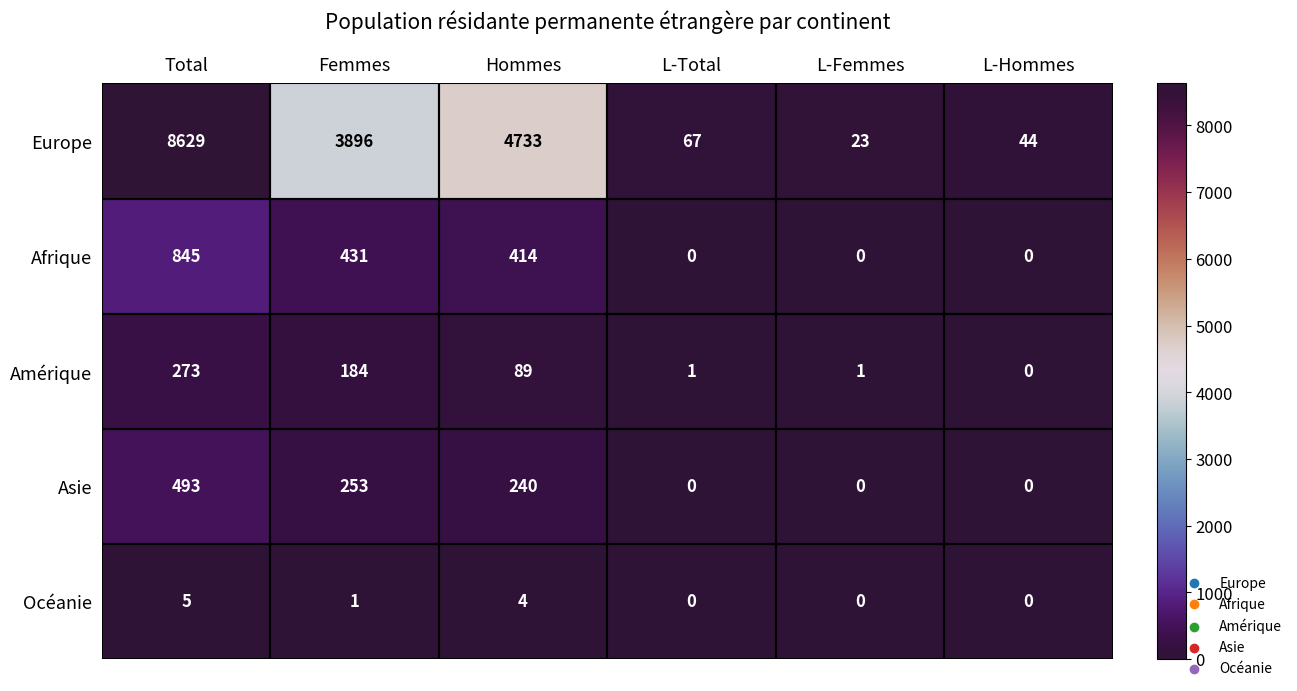

True or false: Asie has a value of 253 at Femmes.

True